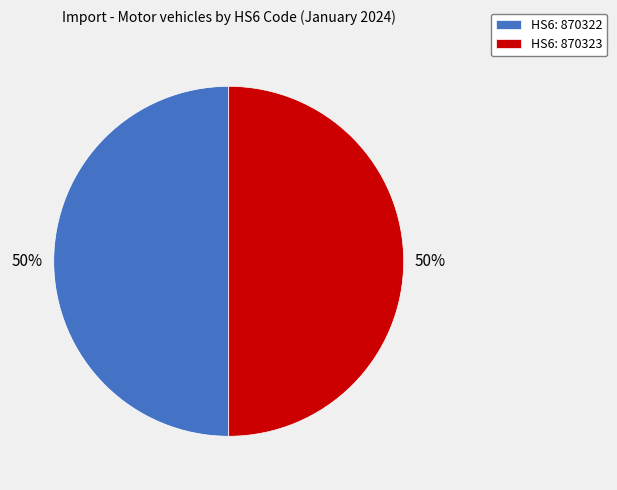

What is the ratio of the value at HS6: 870323 to the value at HS6: 870322?

1.0